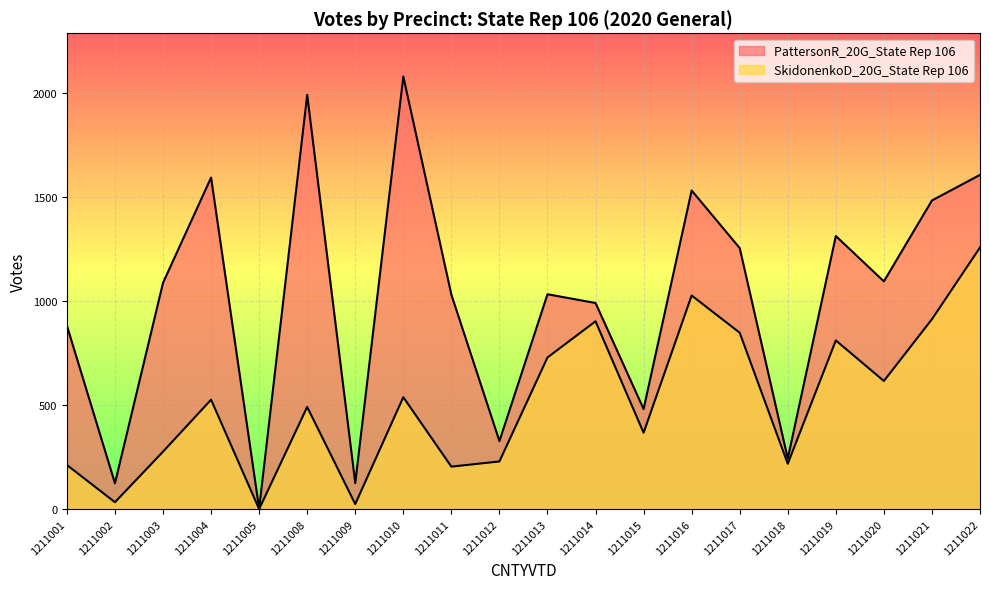

True or false: SkidonenkoD_20G_State Rep 106 and PattersonR_20G_State Rep 106 intersect in this chart.

False